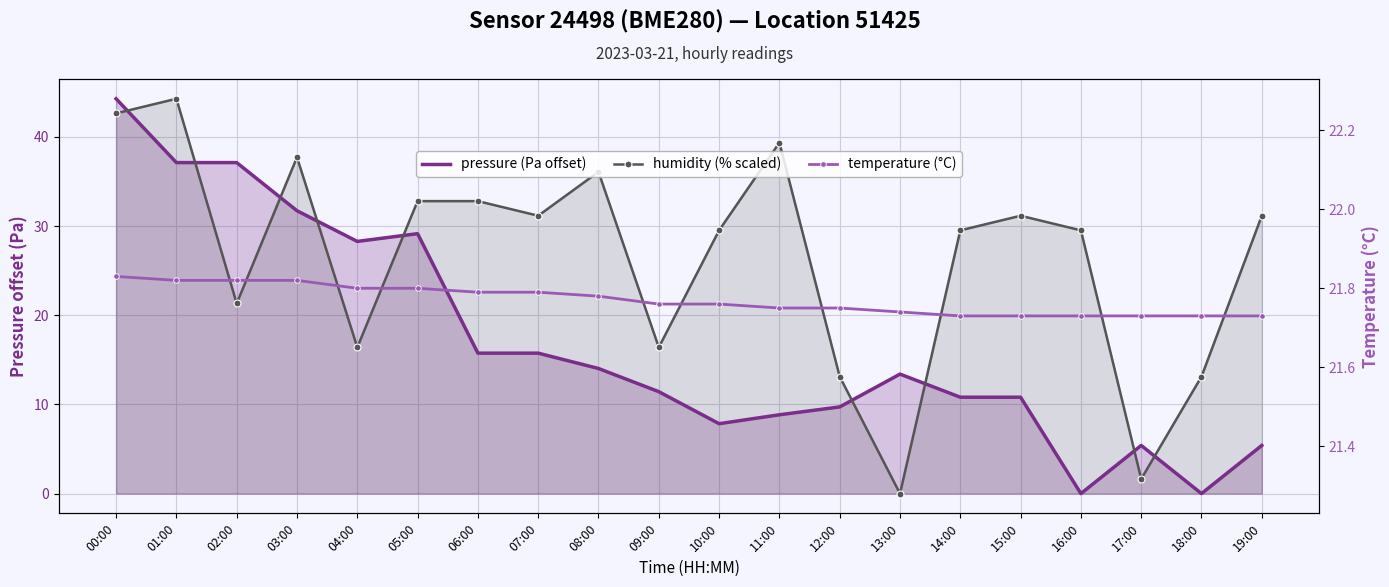

What is the difference between the second highest and minimum values in the temperature (°C) series?

0.1